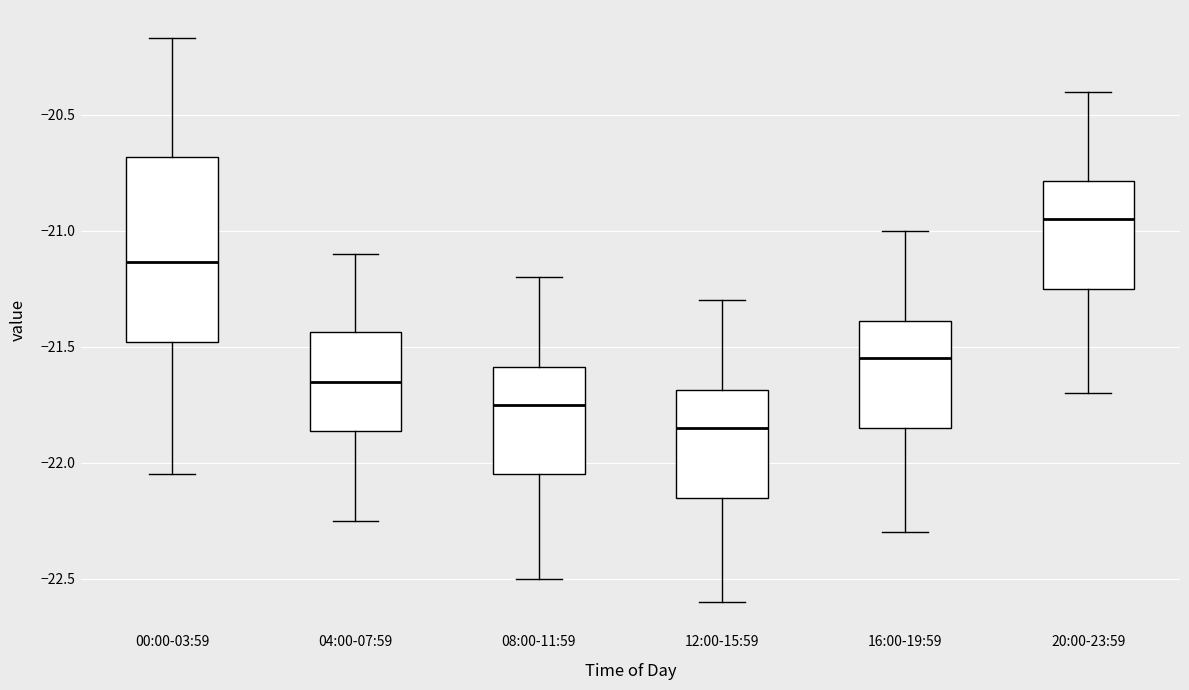

Reading left to right, transcribe this box plot: for each box, give where its median line is, the range the box spans, and where its two whiskers end, as read against the y-axis. The values are not printed on the chart, so give them approximately, as read against the axis.

00:00-03:59: median -21.15, box -21.50 to -20.70, whiskers -22.05 to -20.15
04:00-07:59: median -21.65, box -21.85 to -21.45, whiskers -22.25 to -21.10
08:00-11:59: median -21.75, box -22.05 to -21.60, whiskers -22.50 to -21.20
12:00-15:59: median -21.85, box -22.15 to -21.70, whiskers -22.60 to -21.30
16:00-19:59: median -21.55, box -21.85 to -21.40, whiskers -22.30 to -21.00
20:00-23:59: median -20.95, box -21.25 to -20.80, whiskers -21.70 to -20.40